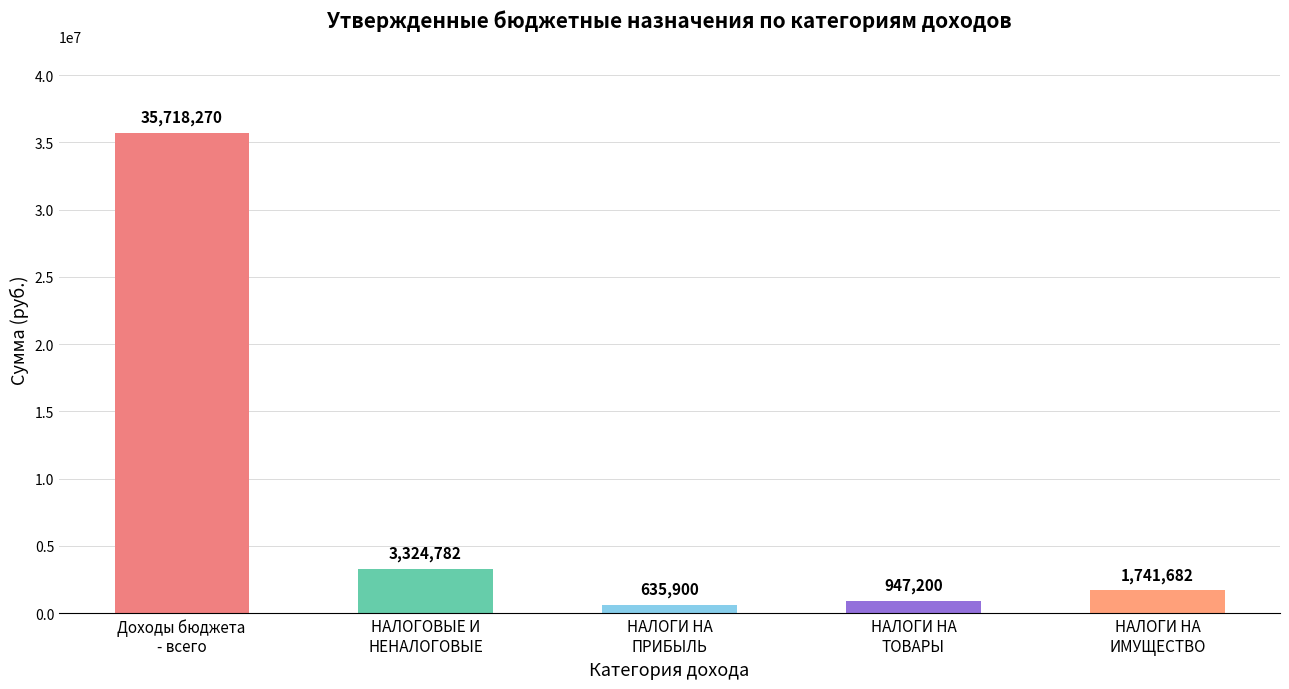

What is the label of the 2nd bar from the right?

НАЛОГИ НА
ТОВАРЫ